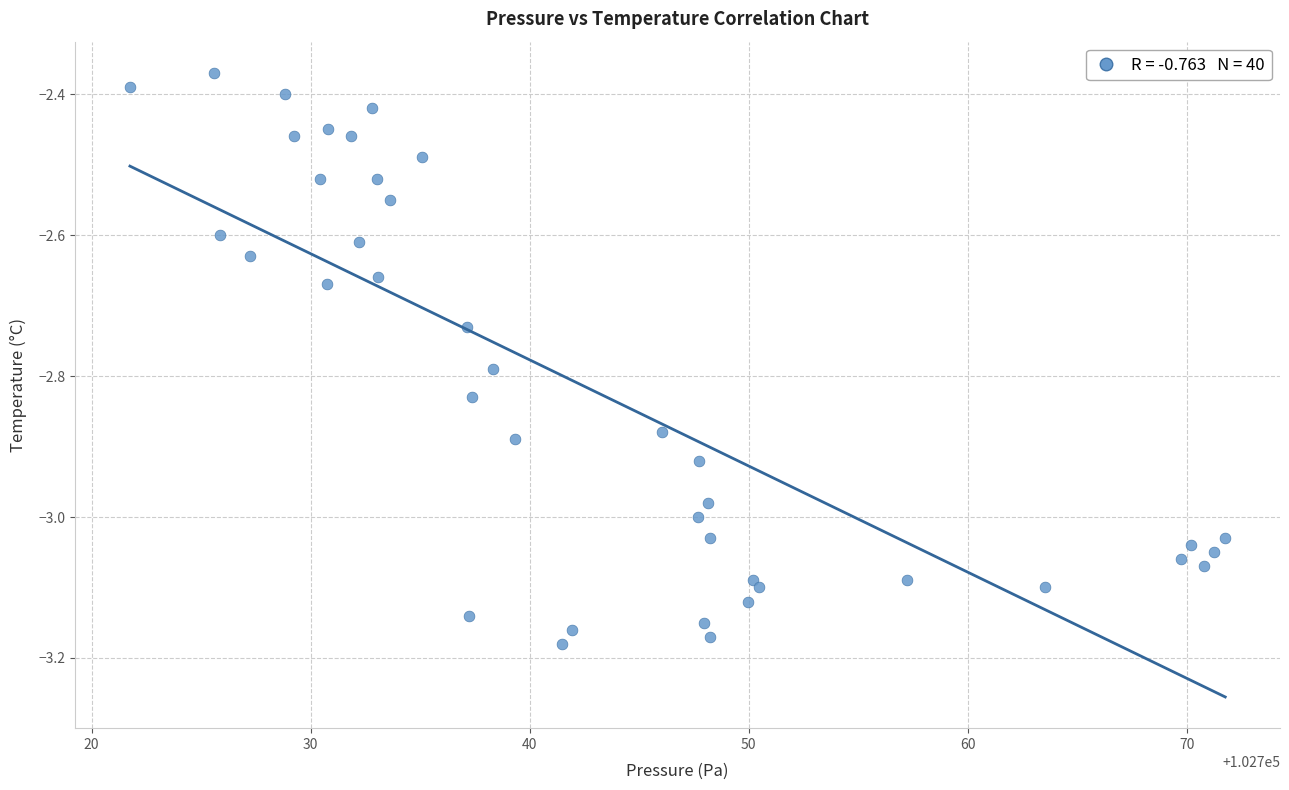

What is the range of Y values (max minus min)?

0.8